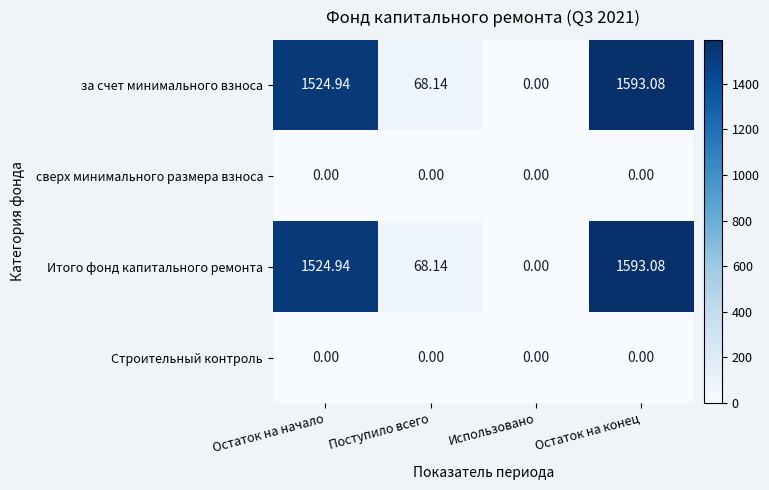

List the labels in order of за счет минимального взноса value, largest first.

Остаток на конец, Остаток на начало, Поступило всего, Использовано